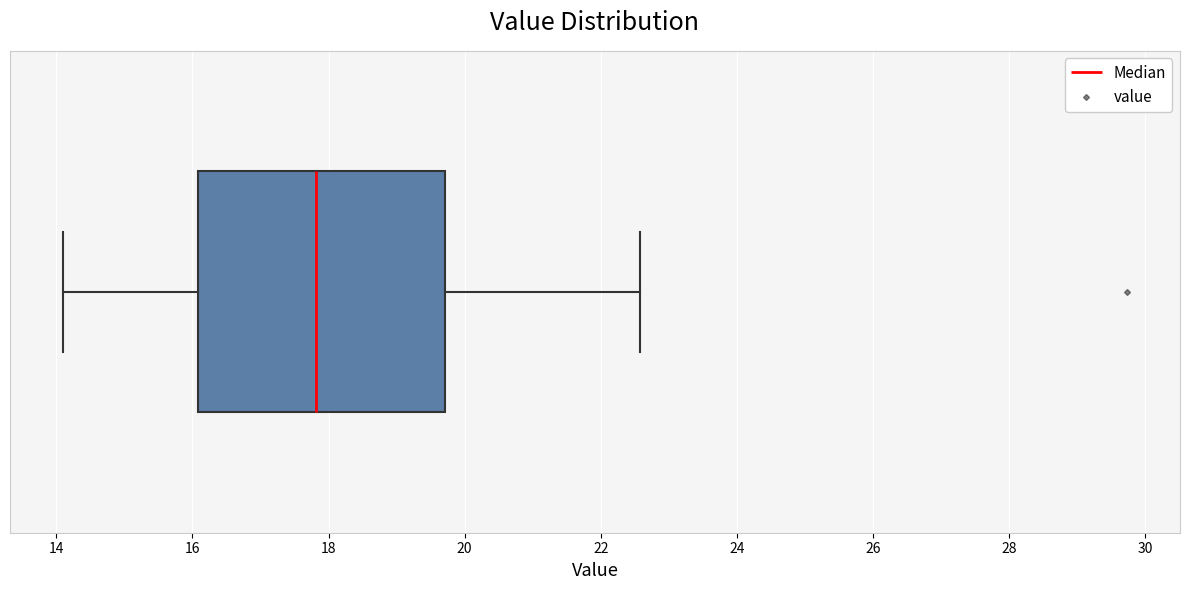

Read this box plot against the x-axis: the position of the median line, the range covered by the box, and the ends of both whiskers. The values are not printed on the chart, so give them approximately, as read against the axis.

median 17.8, box 16.0 to 19.8, whiskers 14.2 to 22.6